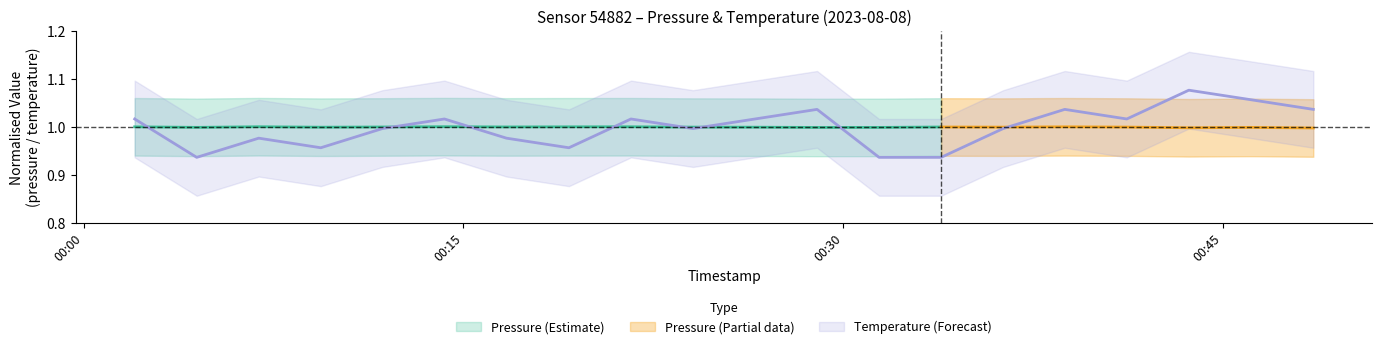

What is the minimum value shown in the chart?

0.9